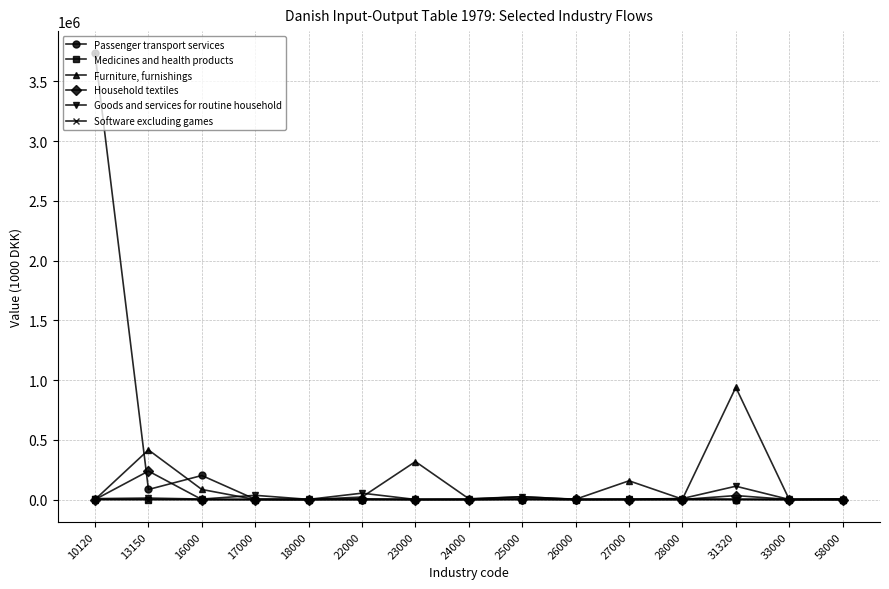

Rank the series by their maximum value, from highest to lowest.

Passenger transport services, Furniture, furnishings, Household textiles, Goods and services for routine household, Software excluding games, Medicines and health products